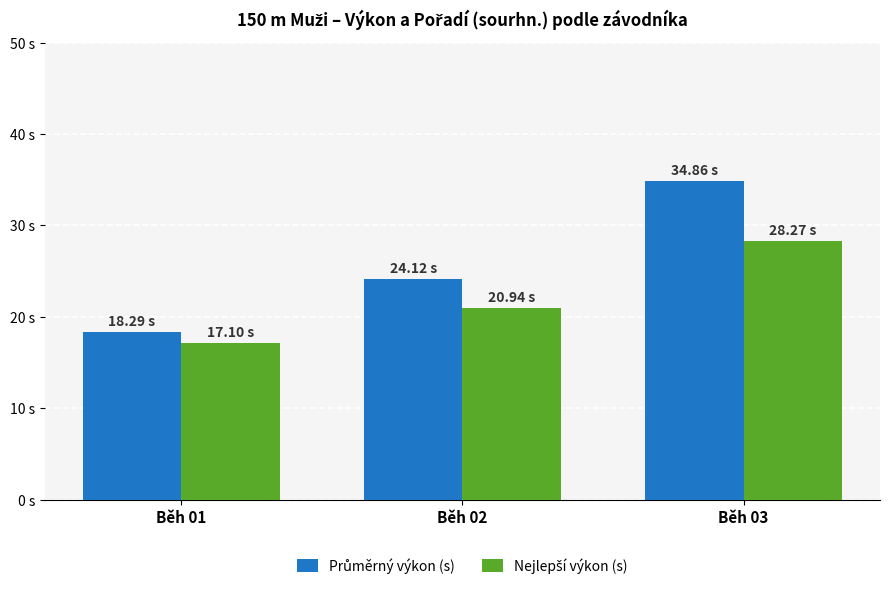

Rank the series by their average value, from highest to lowest.

Průměrný výkon (s), Nejlepší výkon (s)